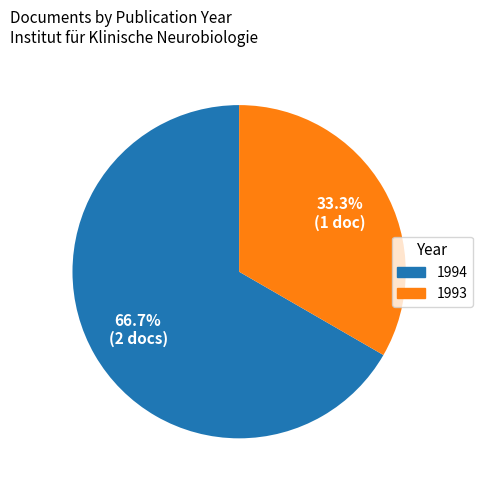

Is there a majority slice in this chart?

Yes